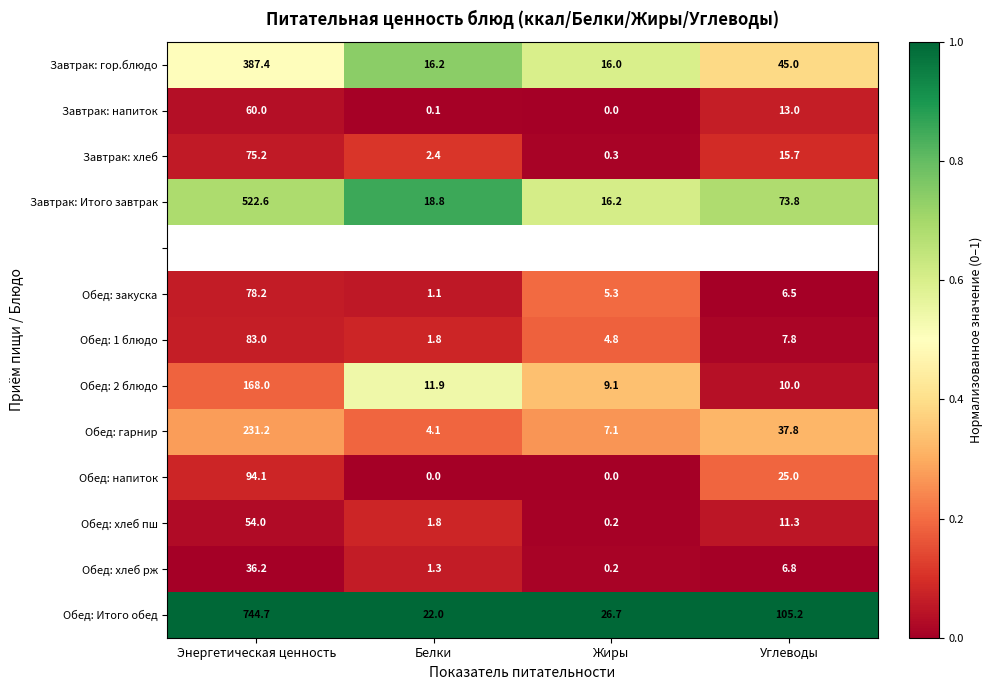

List the labels in order of Завтрак: напиток value, smallest first.

Жиры, Белки, Углеводы, Энергетическая ценность